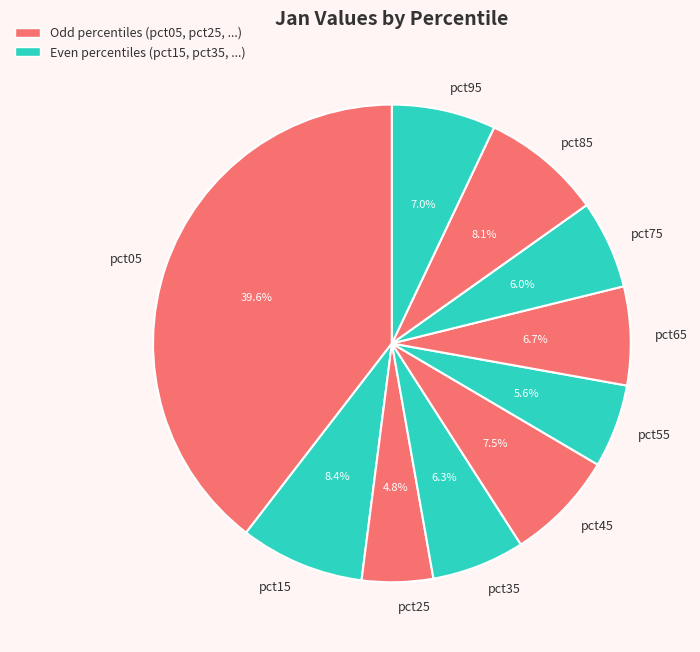

To the nearest percent, what portion does pct95 represent?

7%